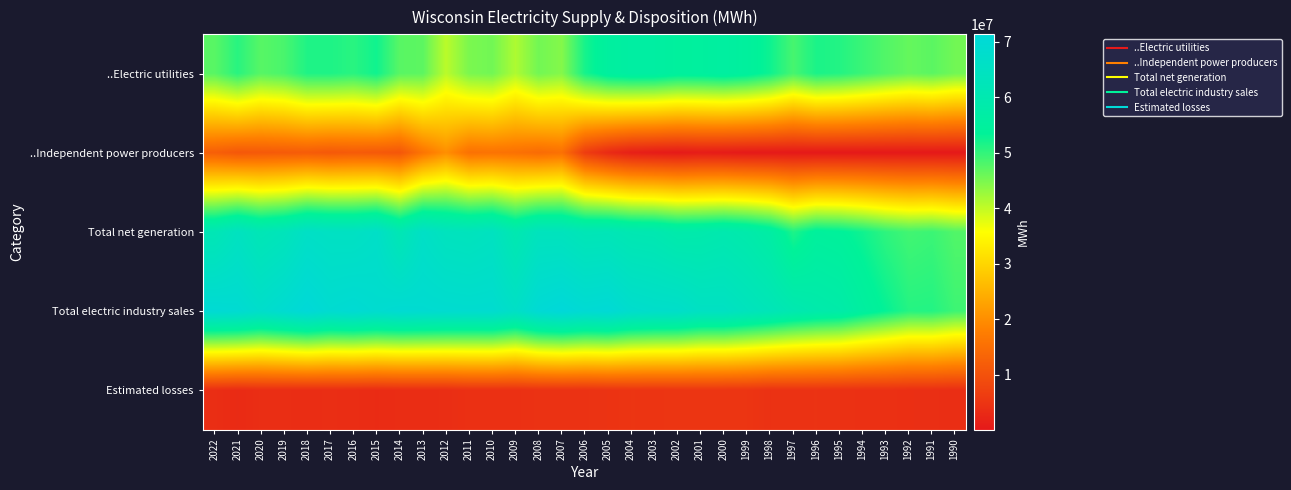

Which series changed the most between 2018 and 2016?

Total electric industry sales